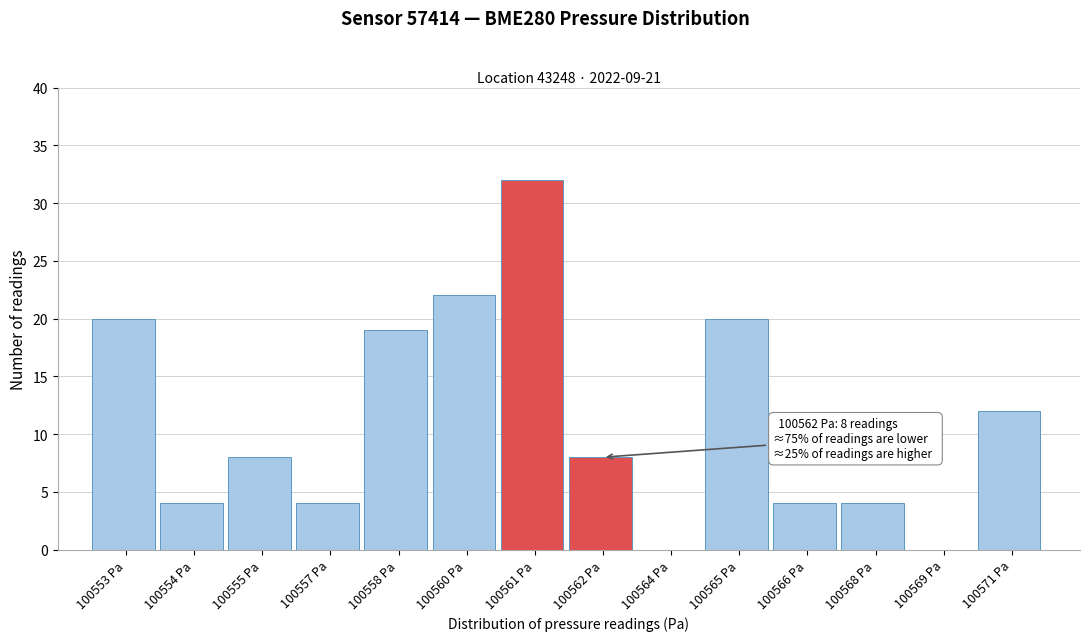

Reading right to left, transcribe all the data shown in this chart.

100571 Pa=12	100569 Pa=0	100568 Pa=4	100566 Pa=4	100565 Pa=20	100564 Pa=0	100562 Pa=8	100561 Pa=32	100560 Pa=22	100558 Pa=19	100557 Pa=4	100555 Pa=8	100554 Pa=4	100553 Pa=20